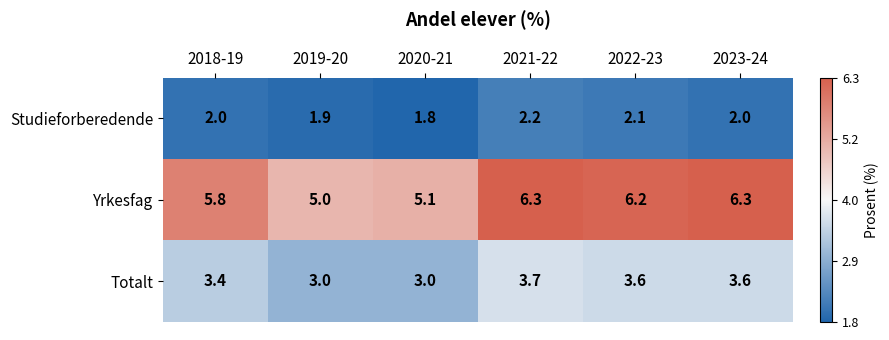

Rank the series by their average value, from lowest to highest.

Studieforberedende, Totalt, Yrkesfag